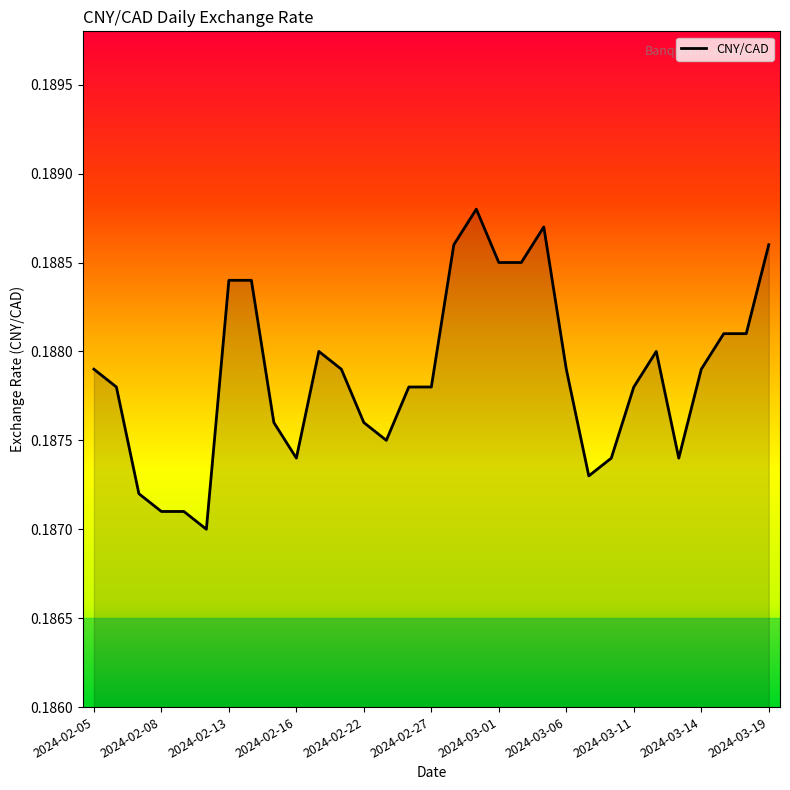

What is the label of the 19th point from the left?

2024-03-01